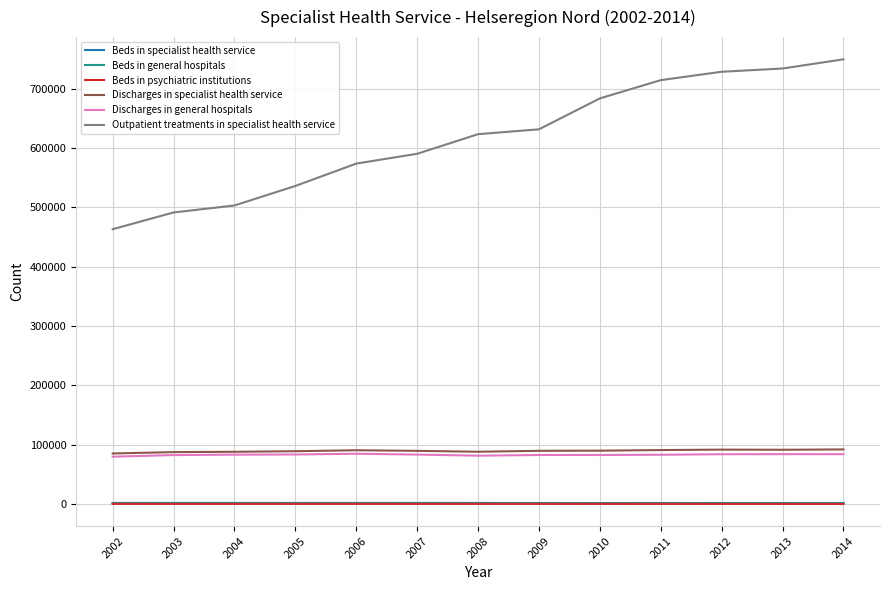

Read the Beds in specialist health service value at 2008.

2032